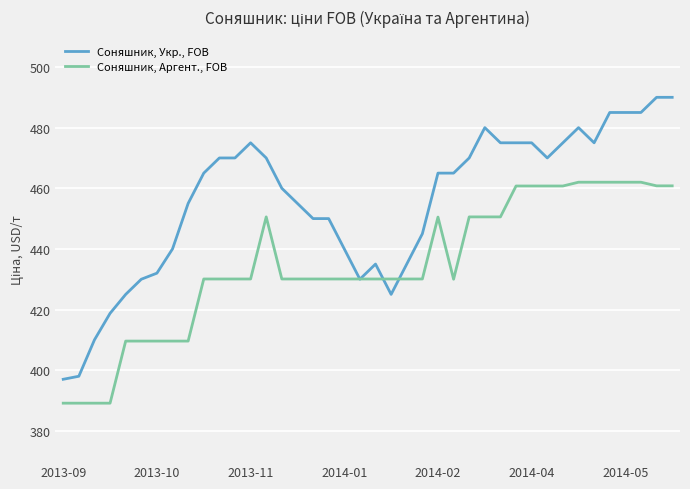

Which series has the largest total across all categories?

Соняшник, Укр., FOB